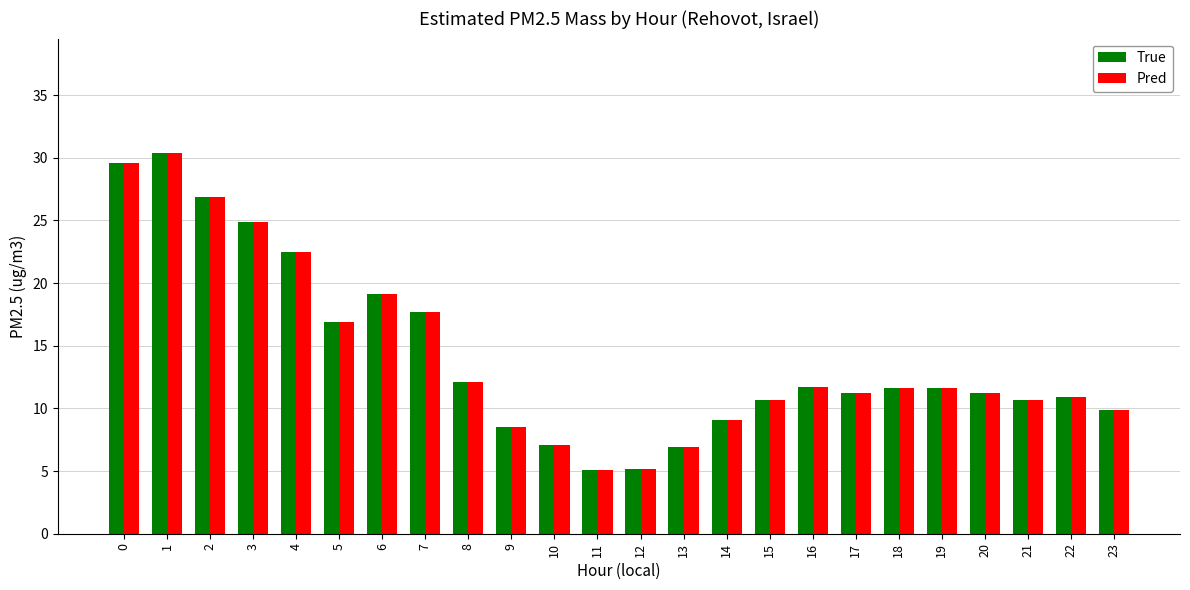

At which label is True closest to 17?

5